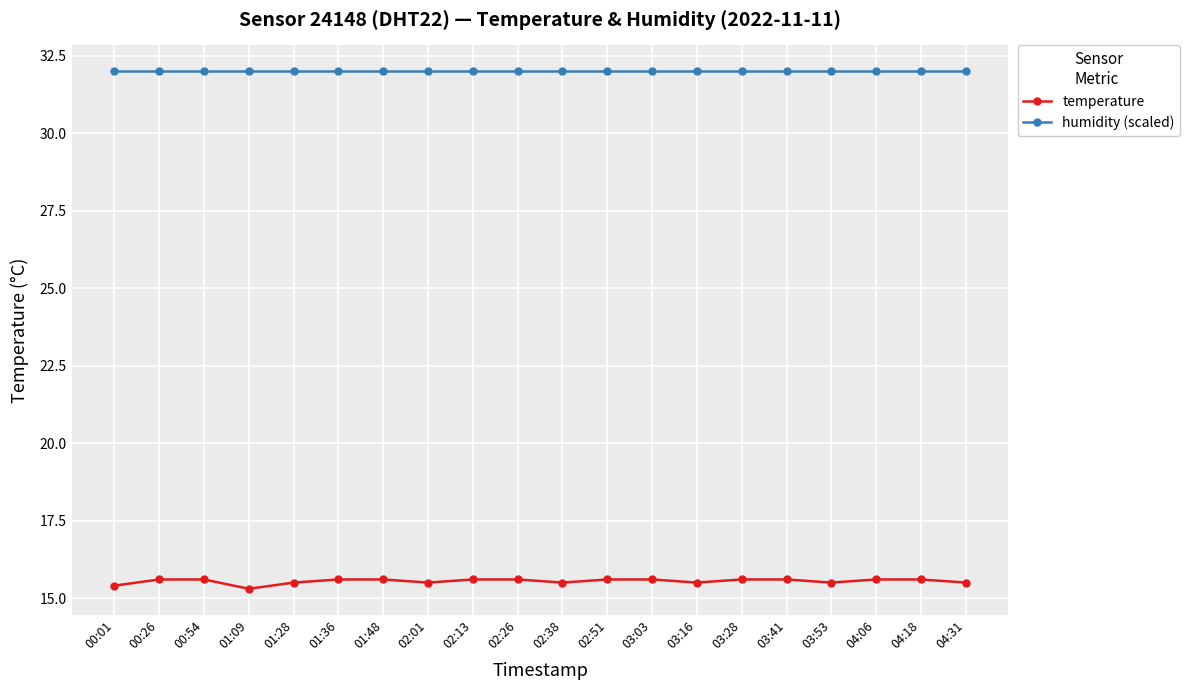

Does the chart have visible grid lines?

Yes